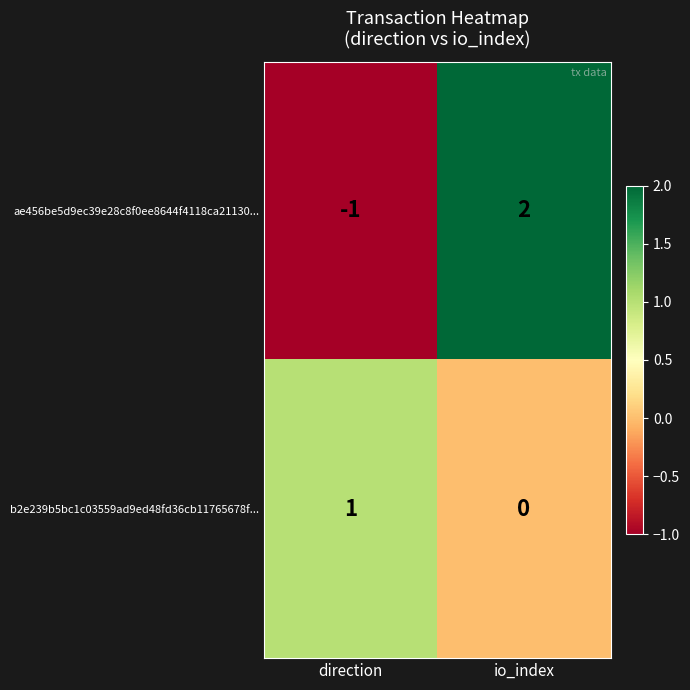

At which category is the sum across all series the highest?

io_index